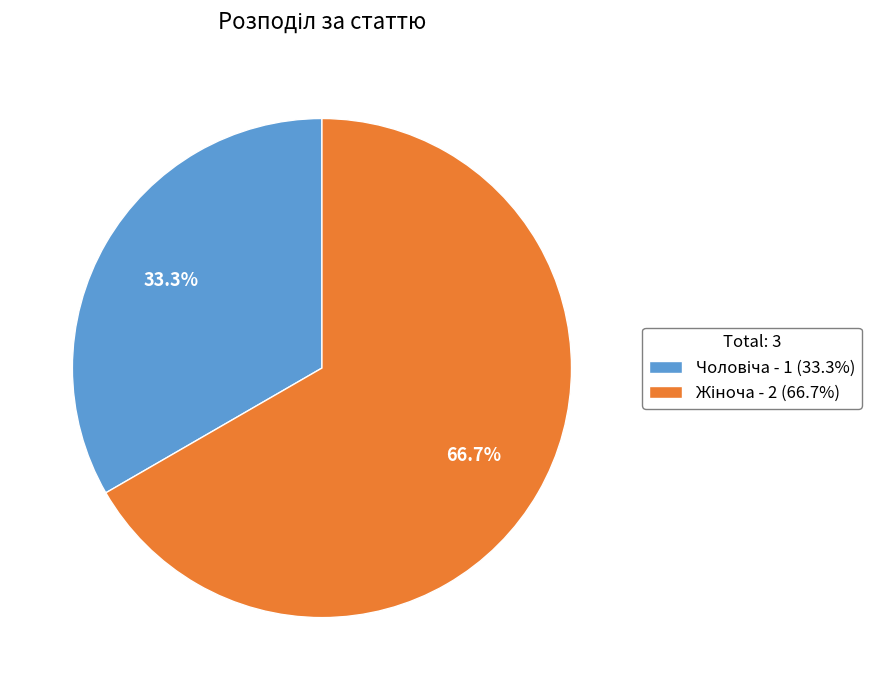

Does any single category account for the majority?

Yes